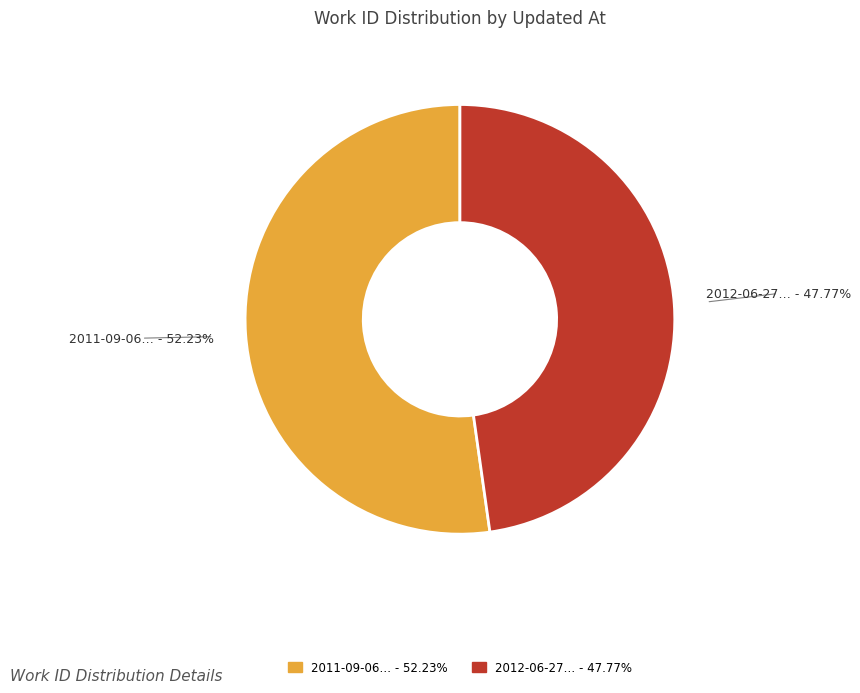

Is there a majority slice in this chart?

Yes